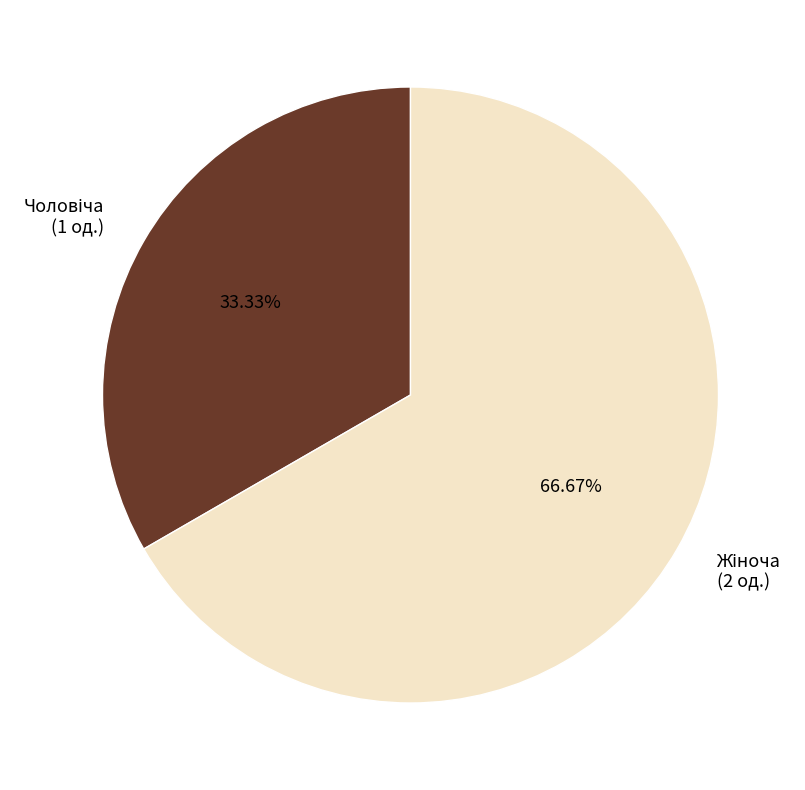

How many slices are in this pie chart?

2